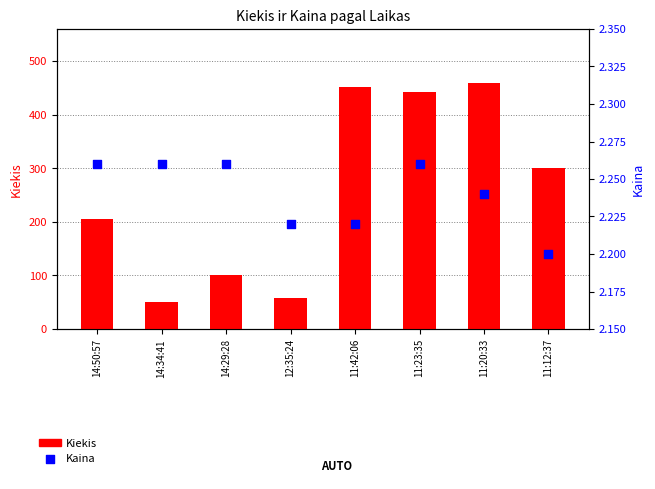

Which series has the largest Y range (max minus min)?

Kiekis